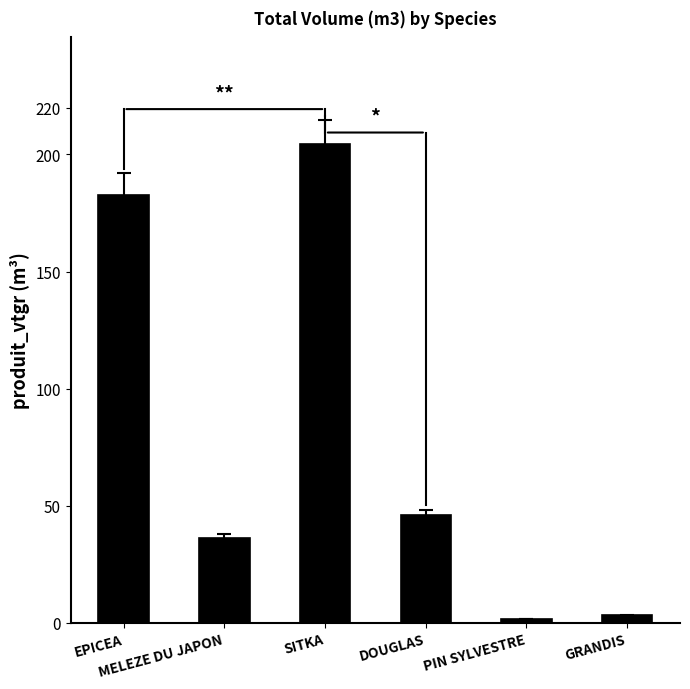

Reading left to right, transcribe all the data shown in this chart.

EPICEA=182.8	MELEZE DU JAPON=36.1	SITKA=204.4	DOUGLAS=46.0	PIN SYLVESTRE=1.5	GRANDIS=3.1